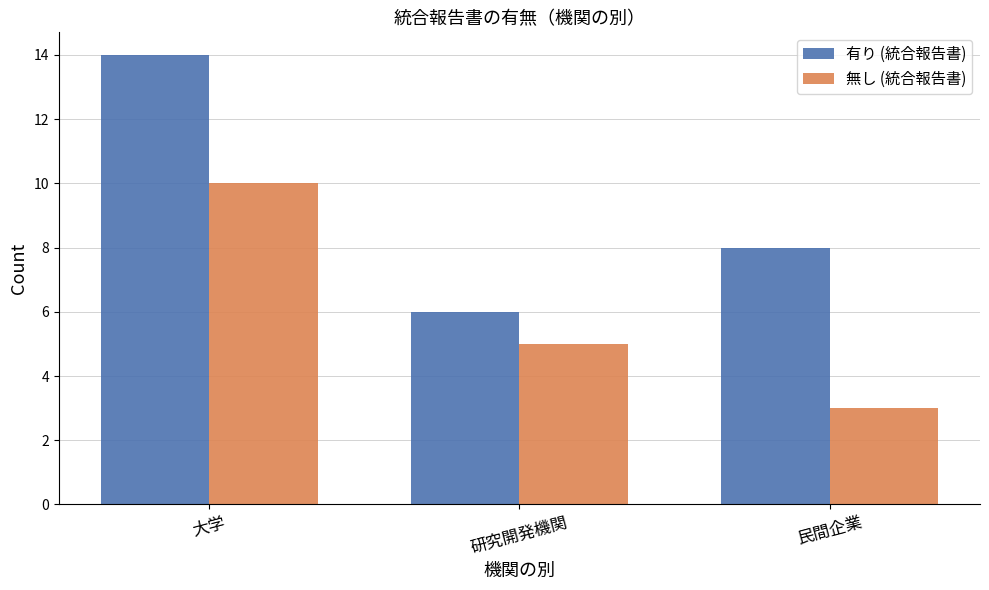

What is the spread (max minus min) of values at 民間企業?

5